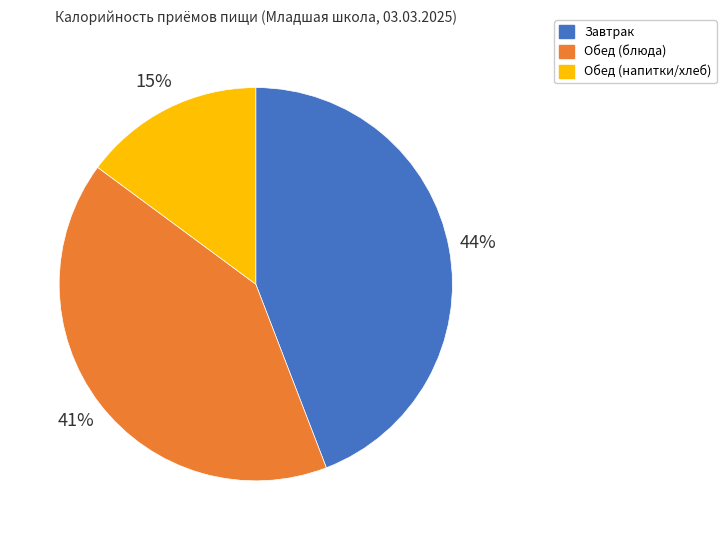

To the nearest percent, what is the average slice percentage?

33%